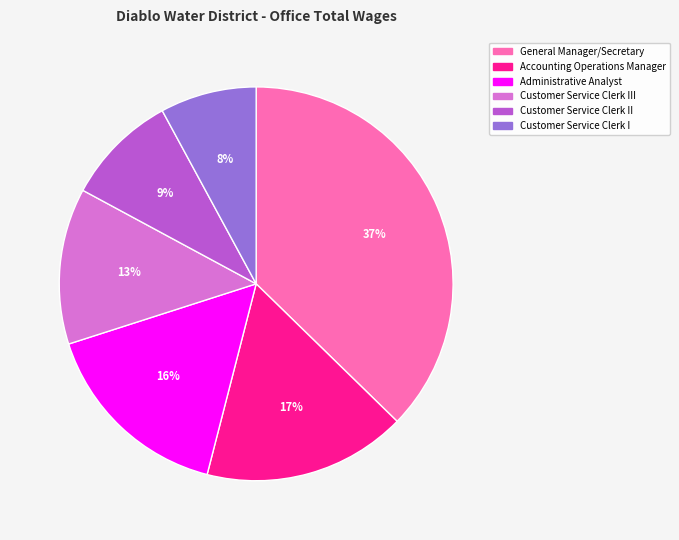

Rank the categories by value from highest to lowest.

General Manager/Secretary, Accounting Operations Manager, Administrative Analyst, Customer Service Clerk III, Customer Service Clerk II, Customer Service Clerk I